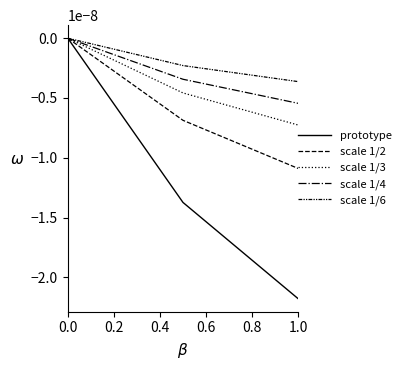

Does the chart display data point markers on the line(s)?

No